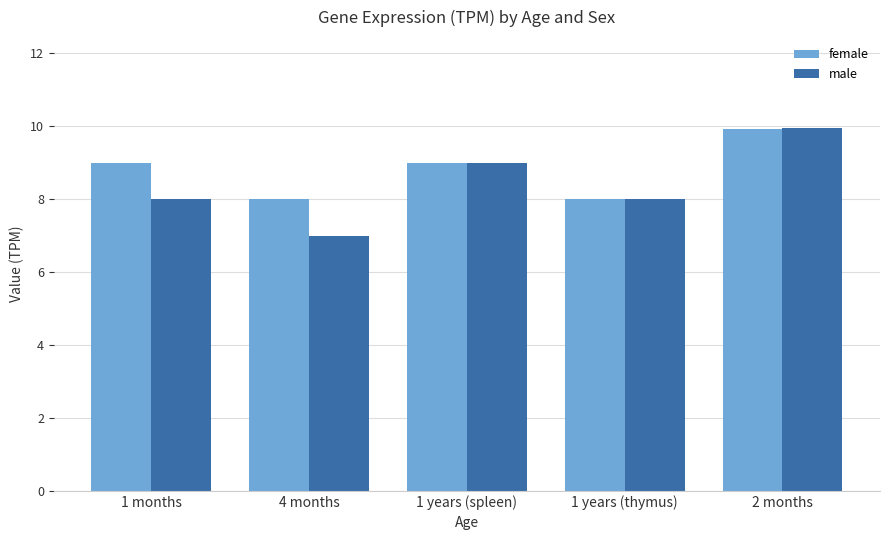

What is the approximate value of female at 4 months?

8.0